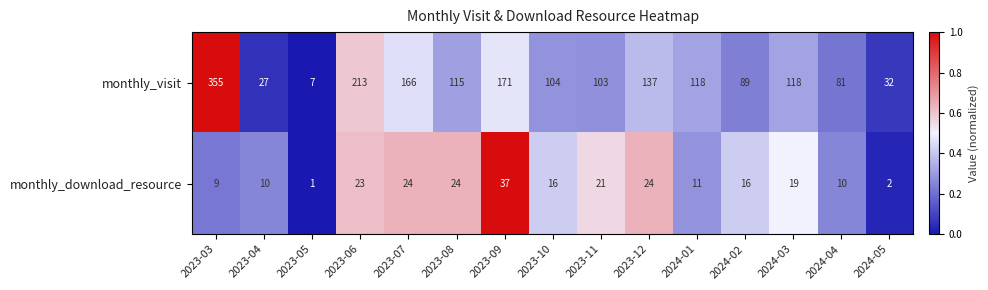

Which series has the largest total across all categories?

monthly_visit